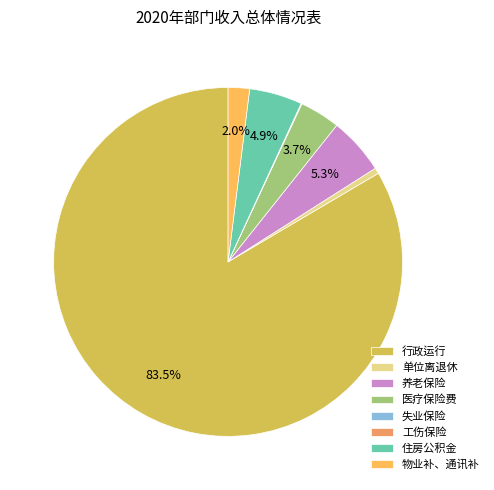

Which category has the biggest portion of the pie?

行政运行